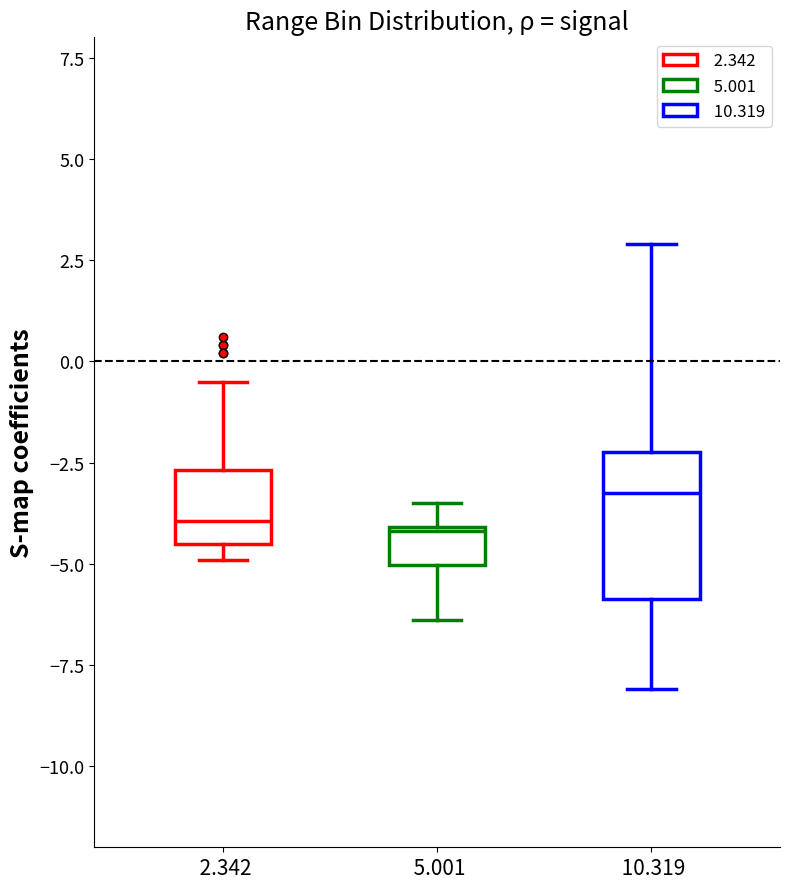

Reading left to right, transcribe this box plot: for each box, give where its median line is, the range the box spans, and where its two whiskers end, as read against the y-axis. The values are not printed on the chart, so give them approximately, as read against the axis.

2.342: median -4.0, box -4.5 to -2.5, whiskers -5.0 to -0.5
5.001: median -4.0, box -5.0 to -4.0, whiskers -6.5 to -3.5
10.319: median -3.0, box -6.0 to -2.0, whiskers -8.0 to 3.0